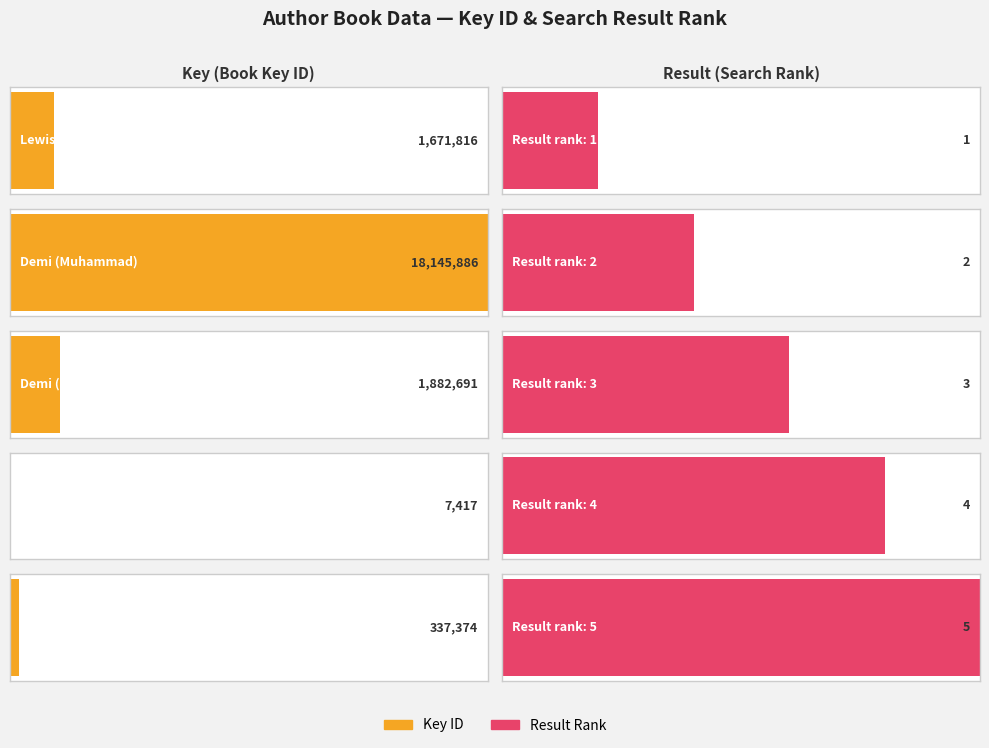

How many distinct data groups are displayed?

2